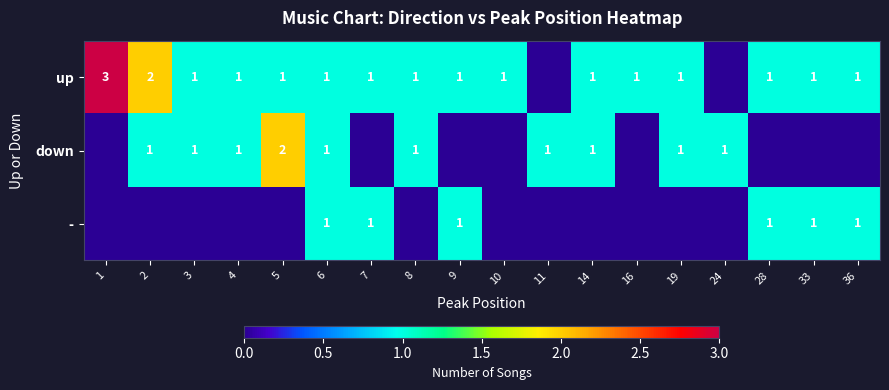

True or false: up has a value of 1 at 9.

True